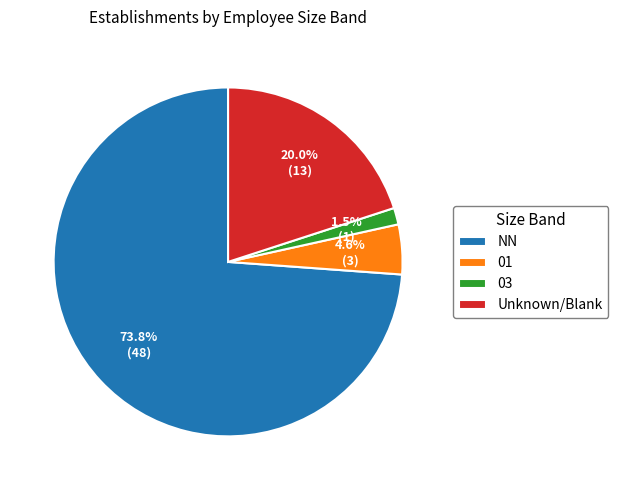

Does 03 represent more than half of the total?

No